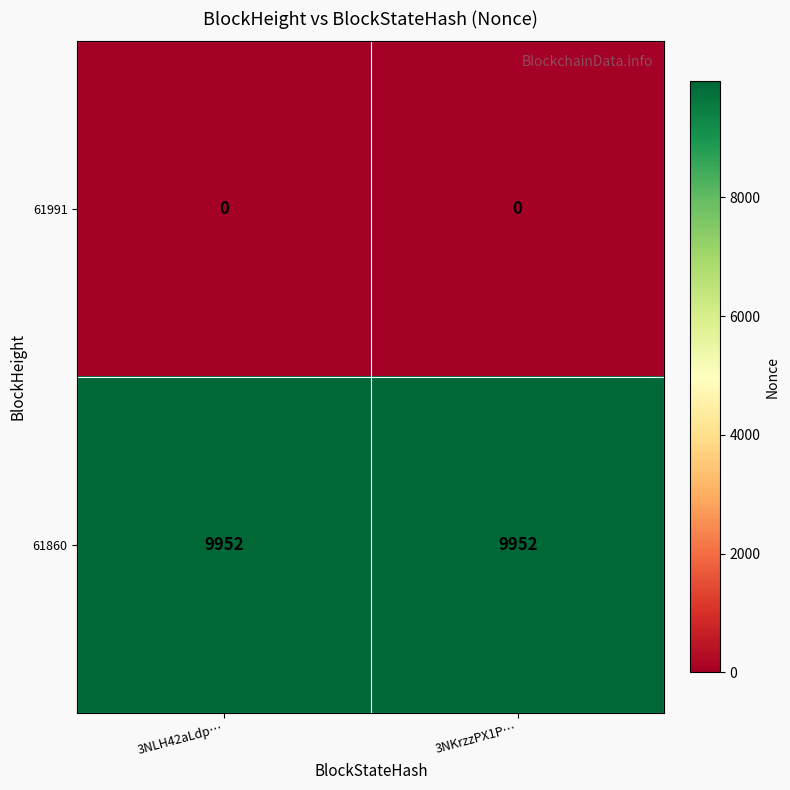

Which series has the largest total across all categories?

61860